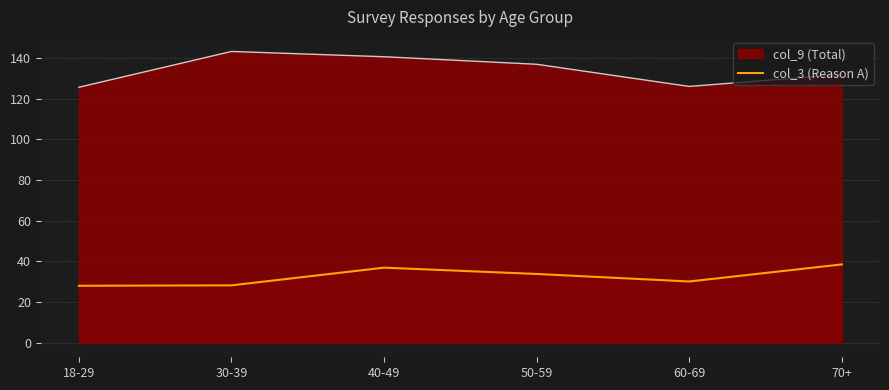

Does the chart have visible grid lines?

Yes